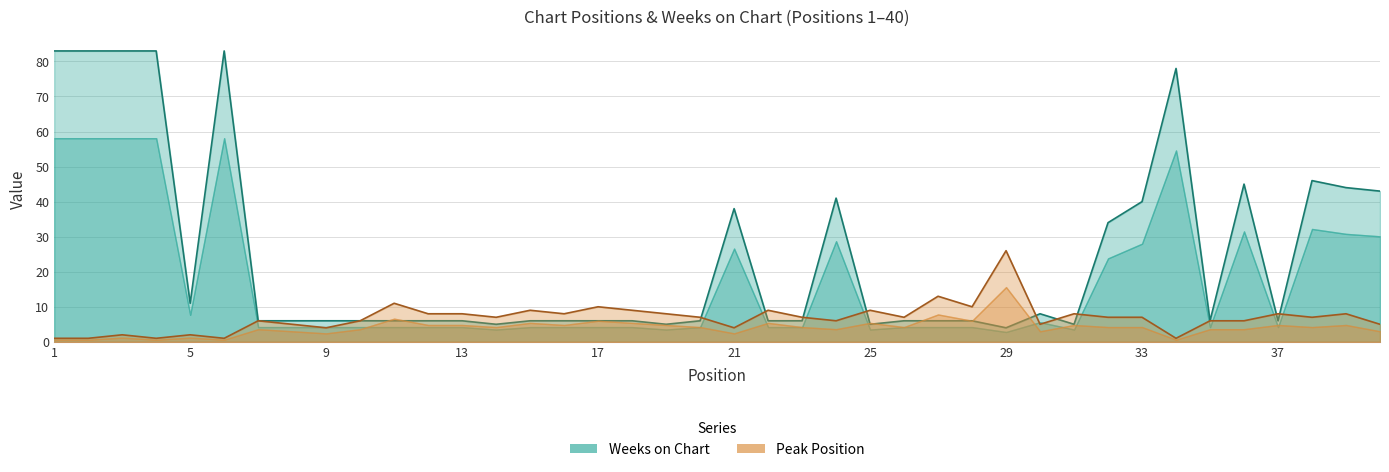

Reading left to right, what are all the values shown in this chart?

Peak Position: 1=1	2=1	3=2	4=1	5=2	6=1	7=6	8=5	9=4	10=6	11=11	12=8	13=8	14=7	15=9	16=8	17=10	18=9	19=8	20=7	21=4	22=9	23=7	24=6	25=9	26=7	27=13	28=10	29=26	30=5	31=8	32=7	33=7	34=1	35=6	36=6	37=8	38=7	39=8	40=5
Weeks on Chart: 1=83	2=83	3=83	4=83	5=11	6=83	7=6	8=6	9=6	10=6	11=6	12=6	13=6	14=5	15=6	16=6	17=6	18=6	19=5	20=6	21=38	22=6	23=6	24=41	25=5	26=6	27=6	28=6	29=4	30=8	31=5	32=34	33=40	34=78	35=6	36=45	37=6	38=46	39=44	40=43